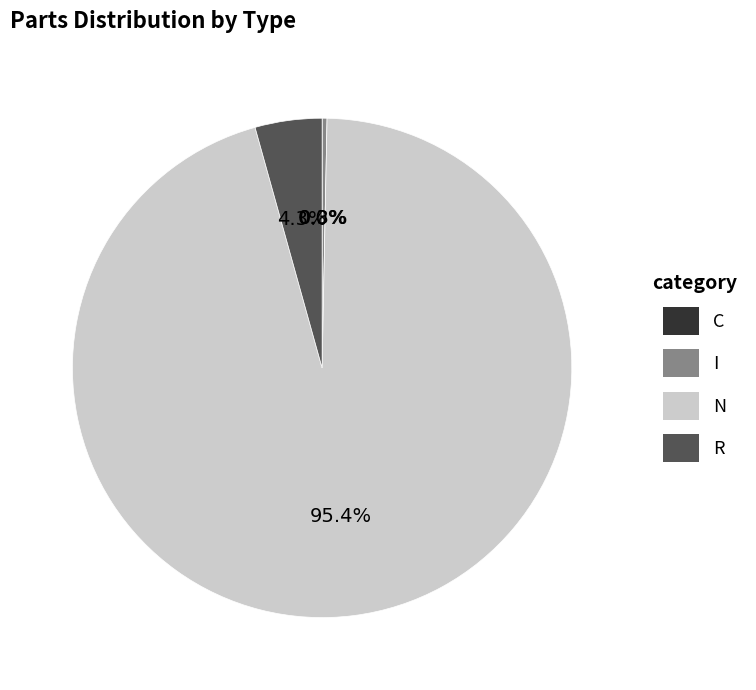

Is it true that I is 0% of the pie?

True